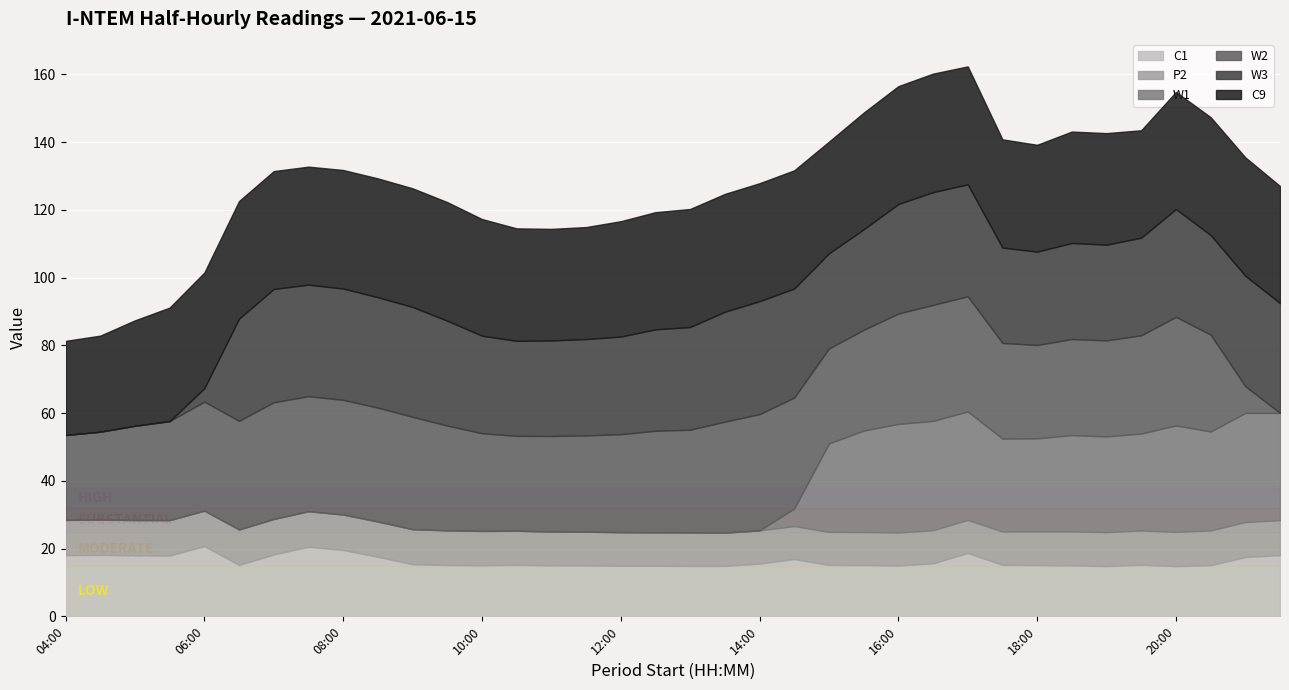

Where is the first local maximum for W2?

06:00